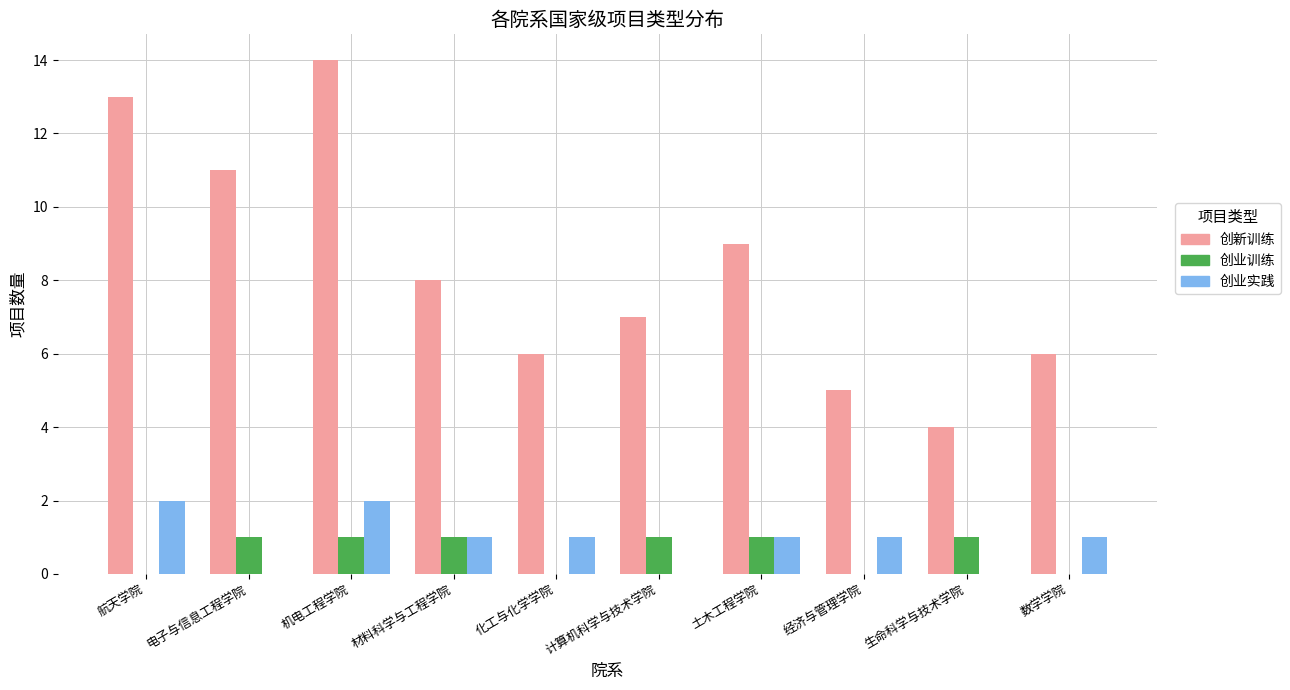

What is the sum of the 创业实践 values at 经济与管理学院 and 数学学院?

2